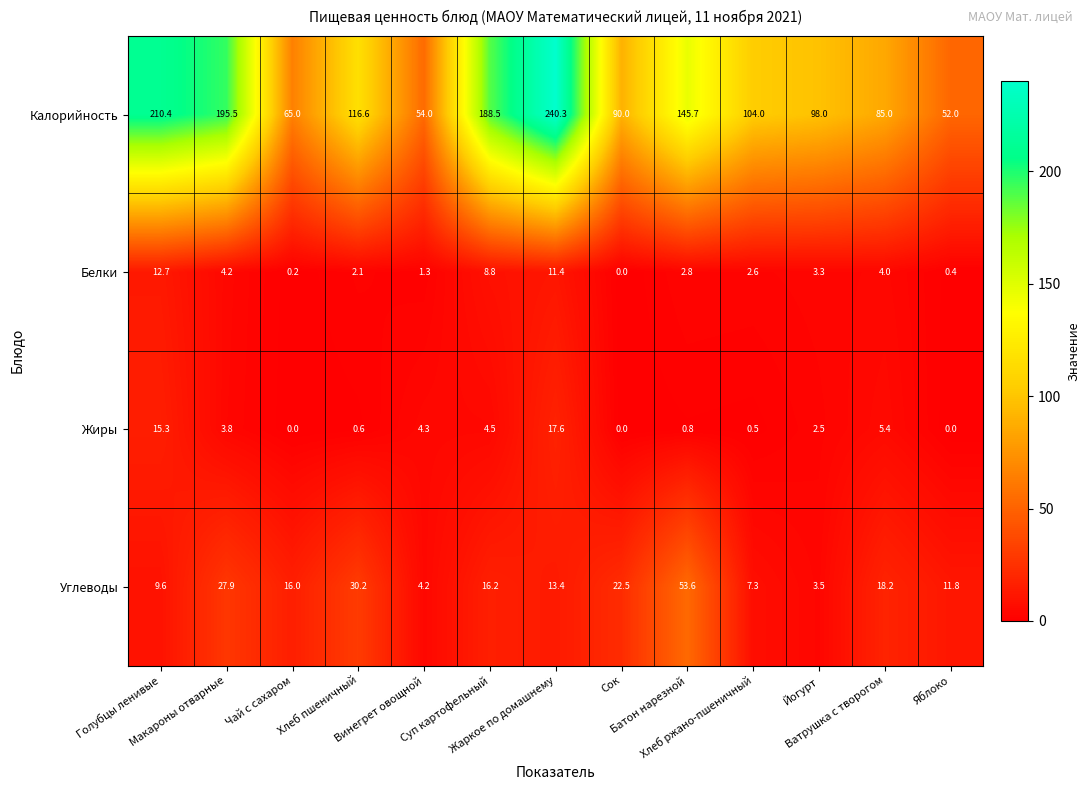

What is the difference between the maximum and minimum values in the Белки series?

12.7